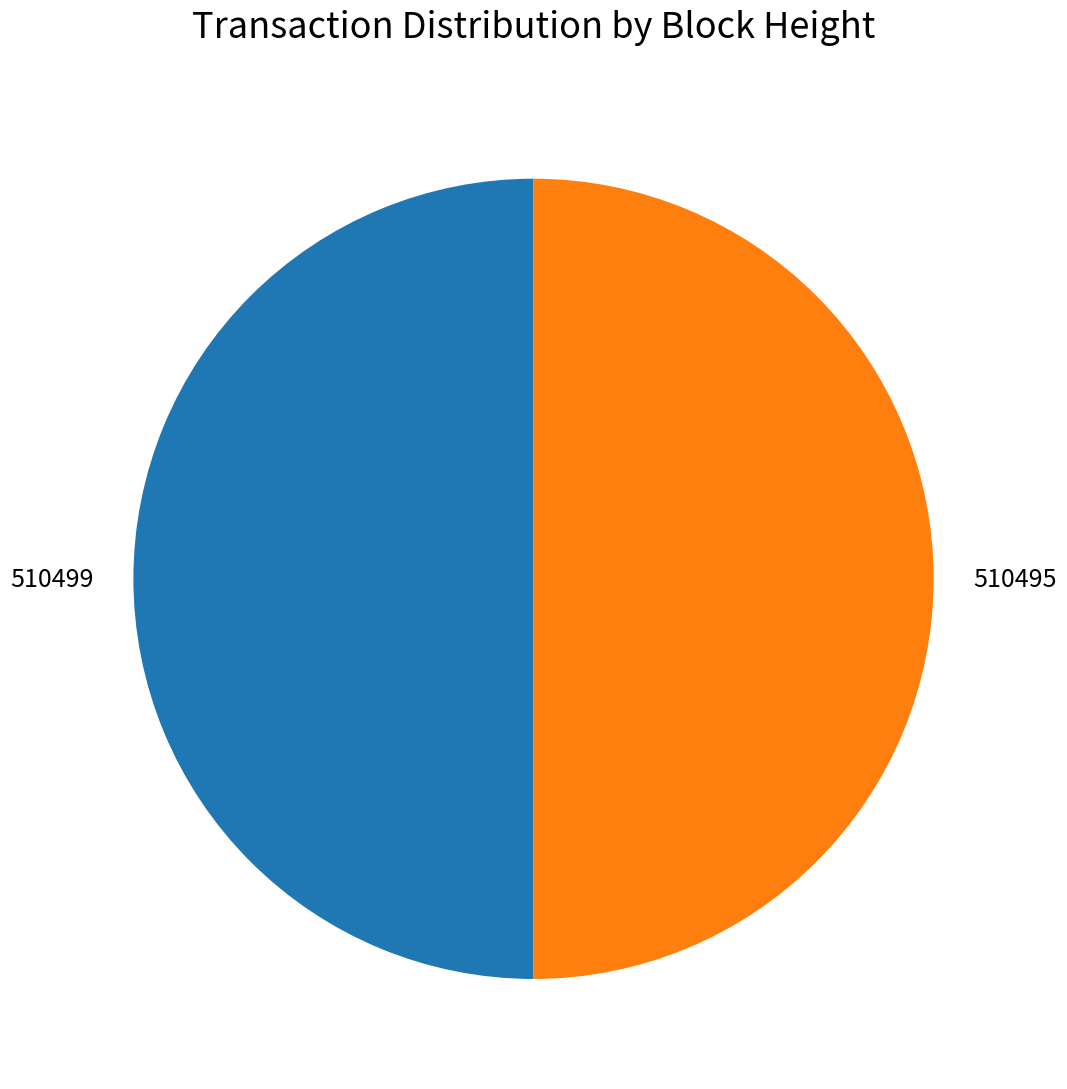

What is the ratio of the value at 510499 to the value at 510495?

1.0